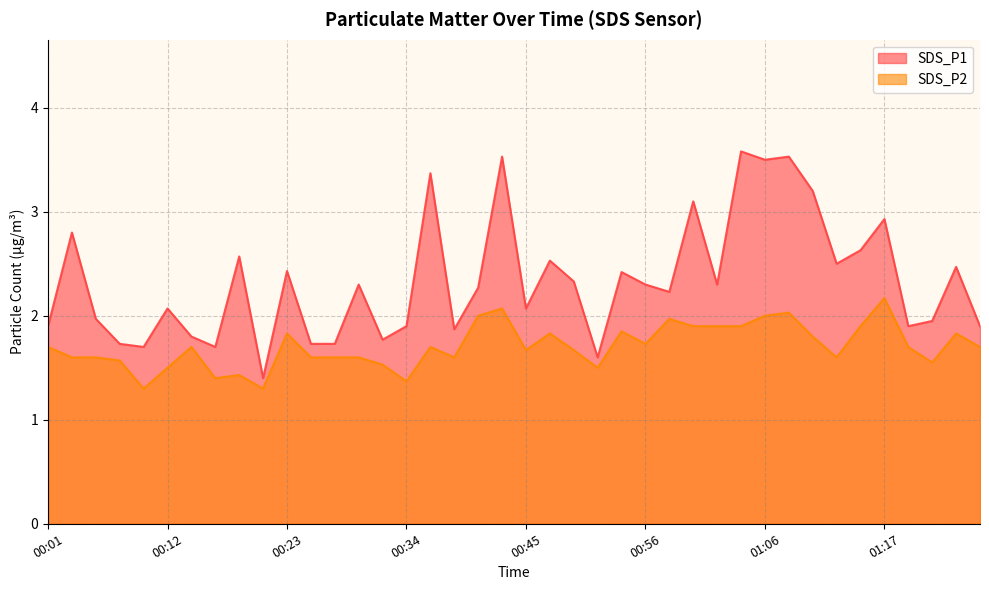

How many lines are shown in the chart?

2